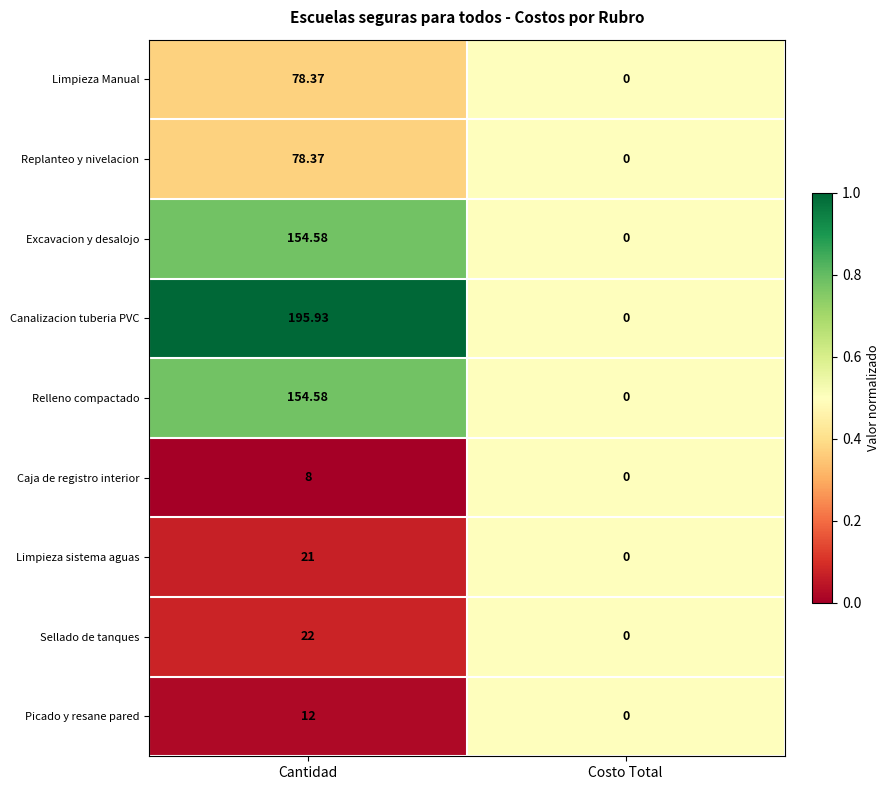

Rank the categories by Relleno compactado value from lowest to highest.

Costo Total, Cantidad